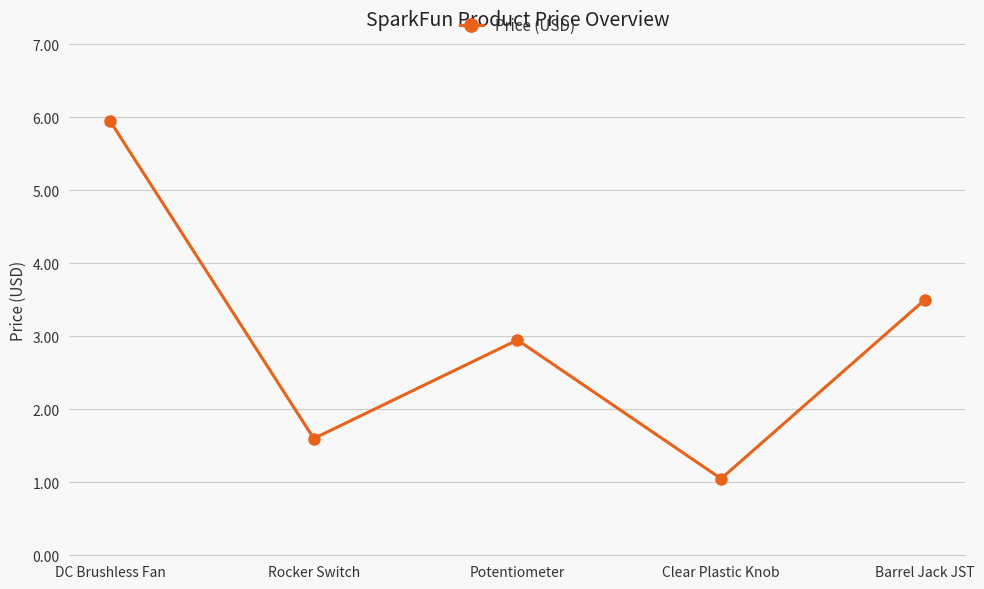

Does the chart display data point markers on the line(s)?

Yes